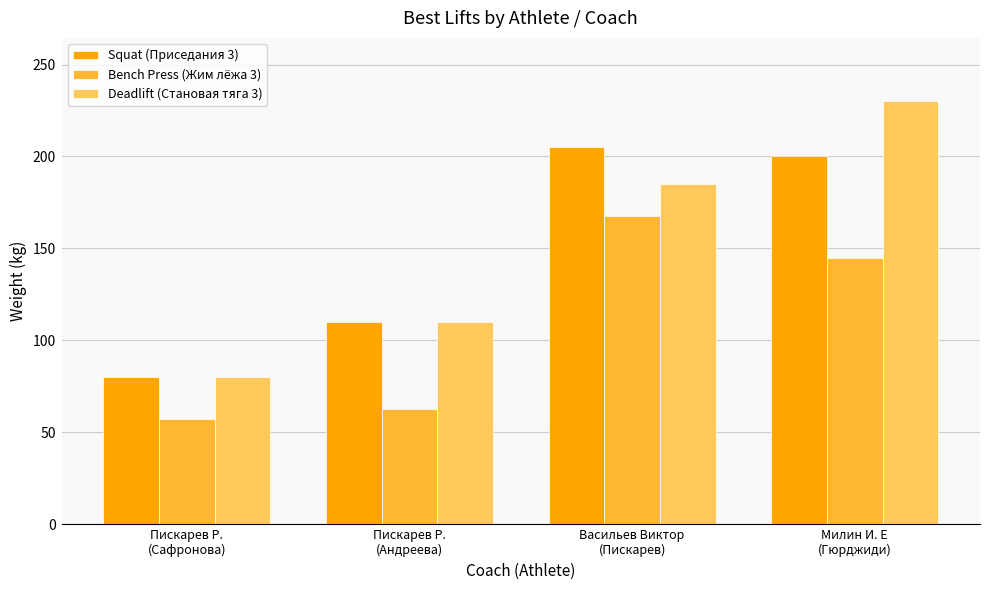

What is the sum of all Bench Press (Жим лёжа 3) values?

432.5